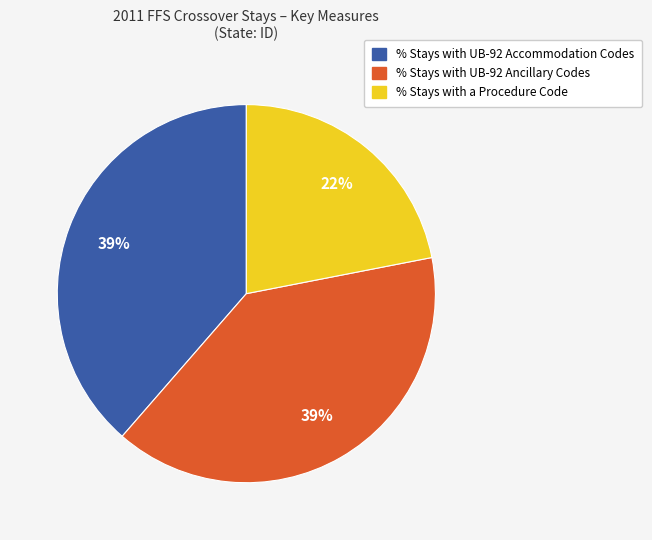

What is the smallest slice in the pie chart?

% Stays with a Procedure Code